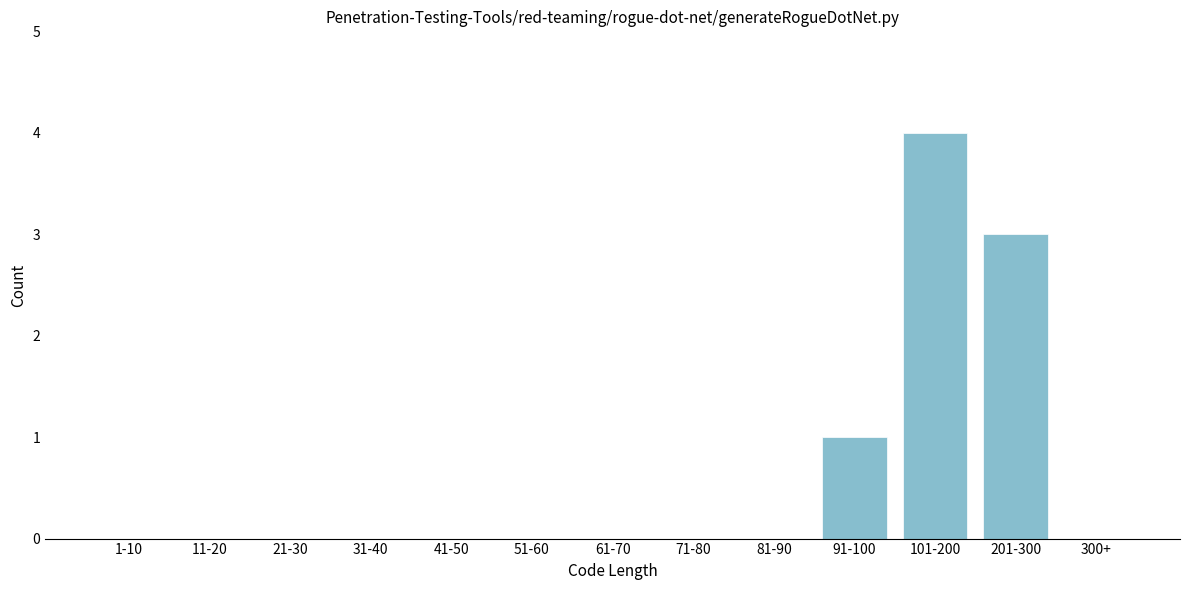

Reading left to right, list all the values displayed in this chart.

1-10=0	11-20=0	21-30=0	31-40=0	41-50=0	51-60=0	61-70=0	71-80=0	81-90=0	91-100=1	101-200=4	201-300=3	300+=0